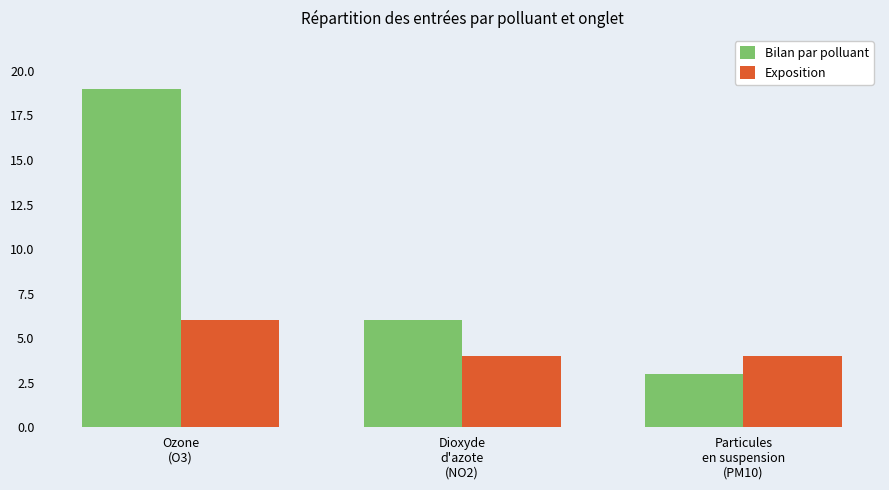

Count the Exposition values in the range 4 to 6.

3